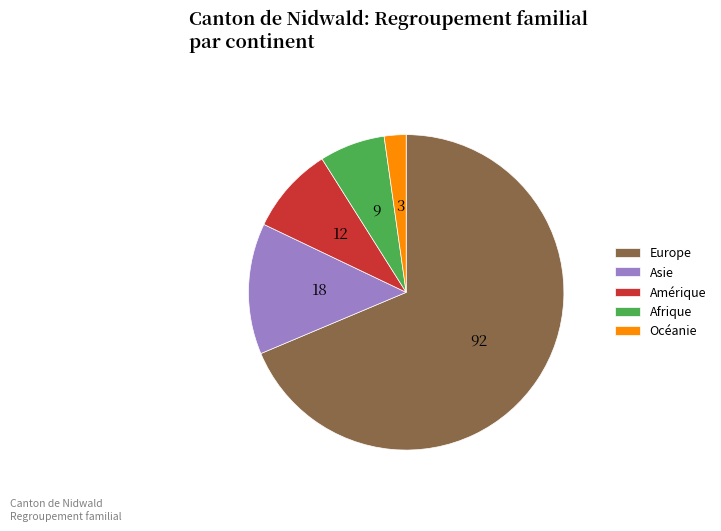

Rank the categories by value from lowest to highest.

Océanie, Afrique, Amérique, Asie, Europe